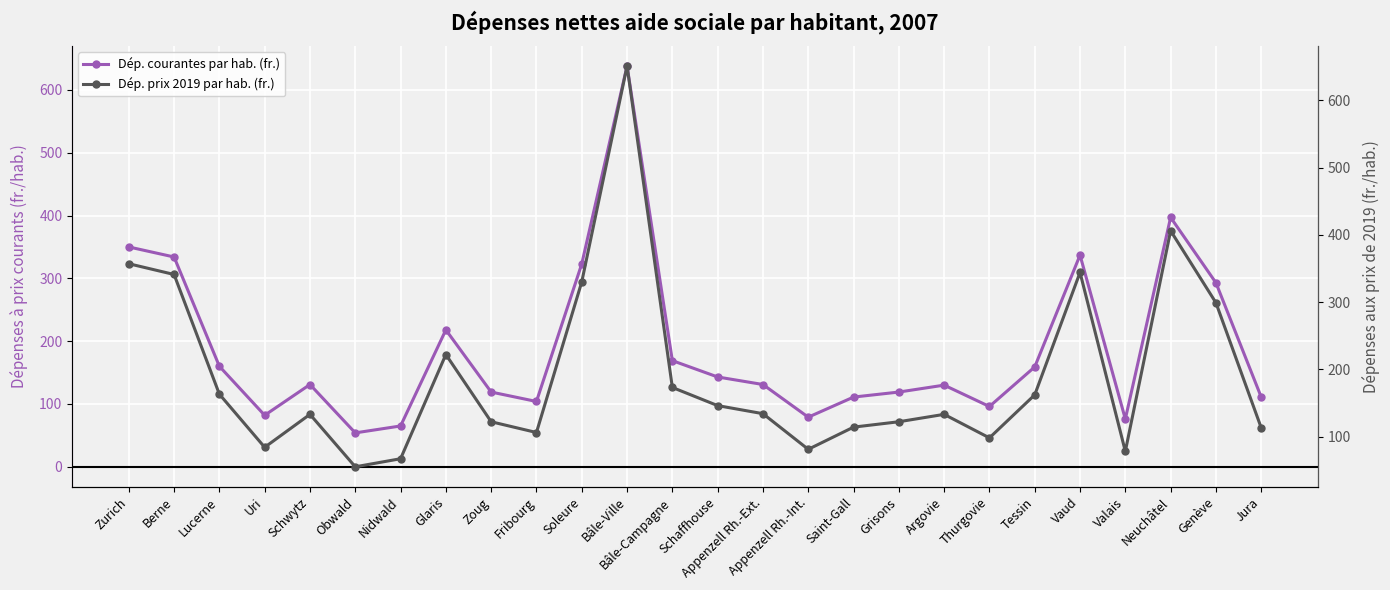

Is it true that Dép. prix 2019 par hab. (fr.) equals 406 at Neuchâtel?

True